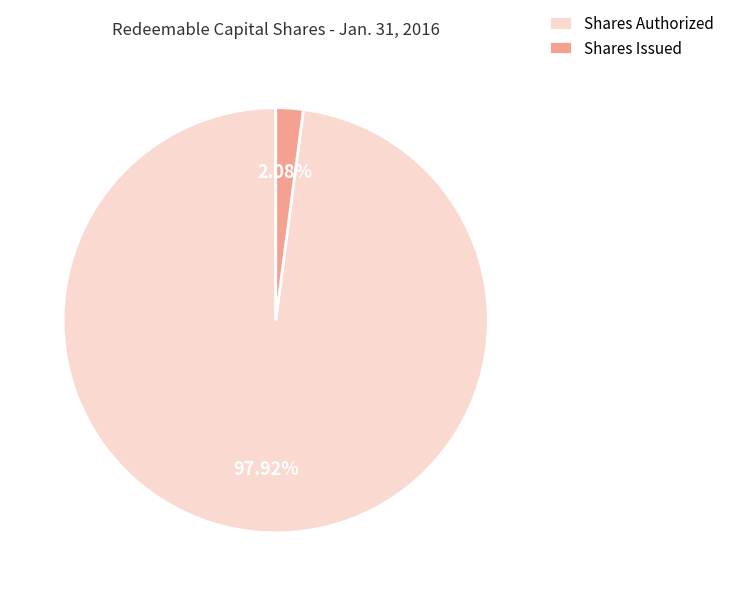

How many segments does this pie chart have?

2